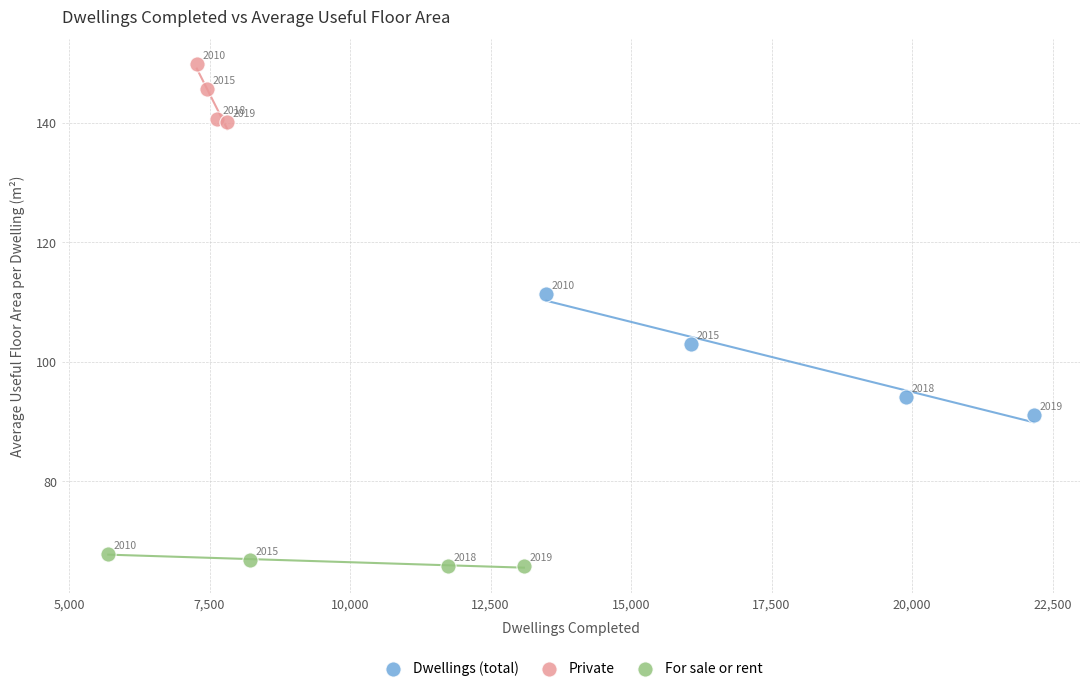

Which series contains the highest Y value?

Private